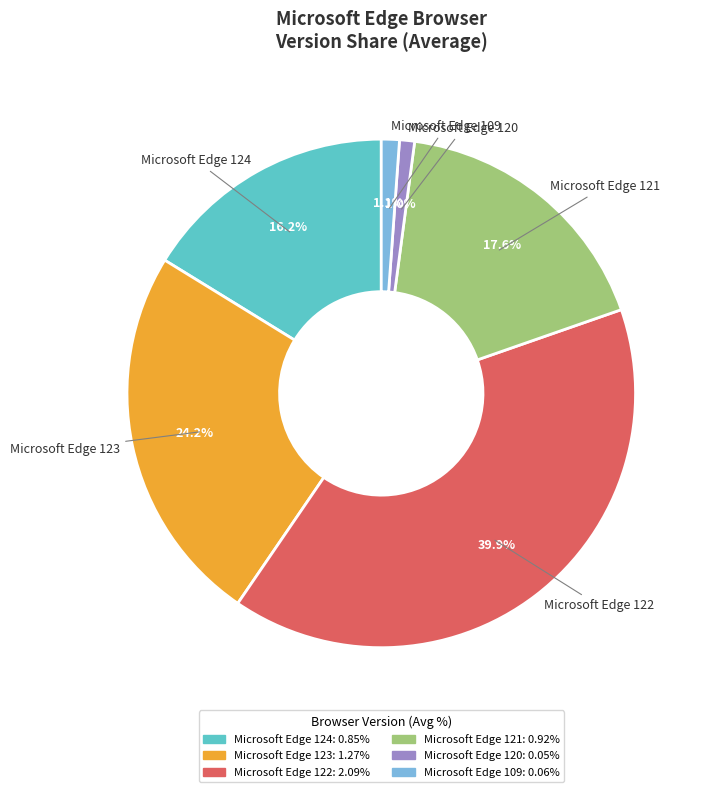

The Microsoft Edge 124 slice represents 3% of the pie. True or false?

False